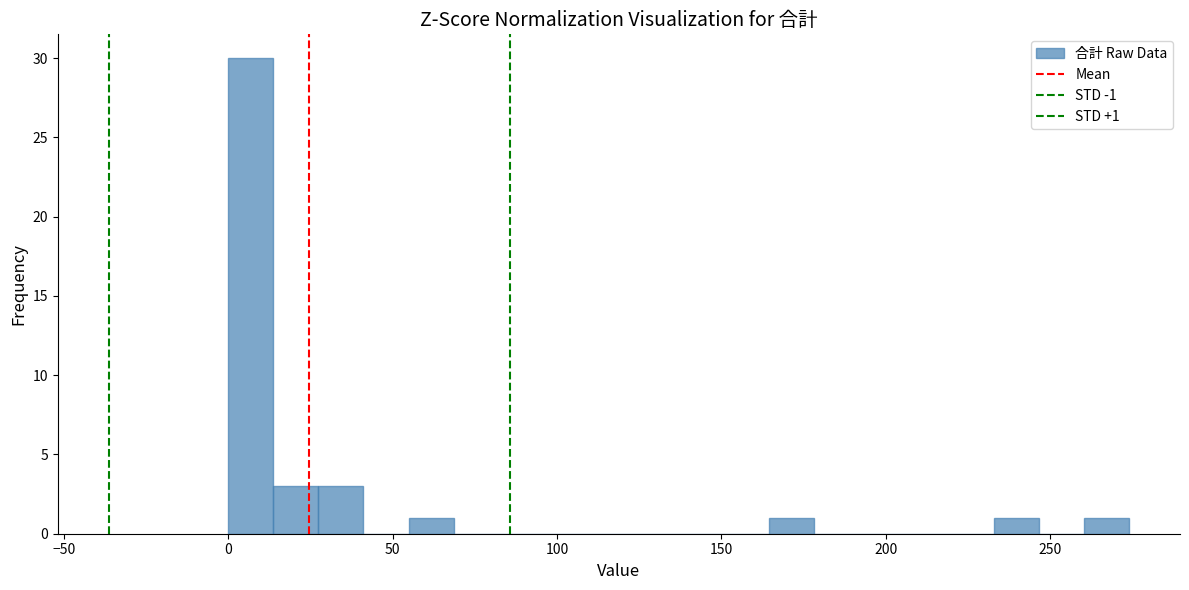

Read against the x-axis, roughly where is the centre of the tallest bar?

5